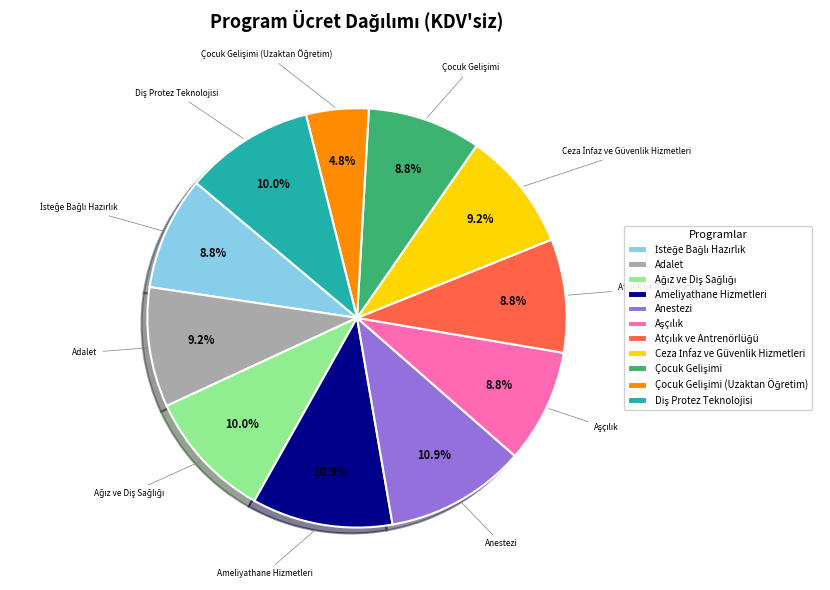

Does any single category account for the majority?

No